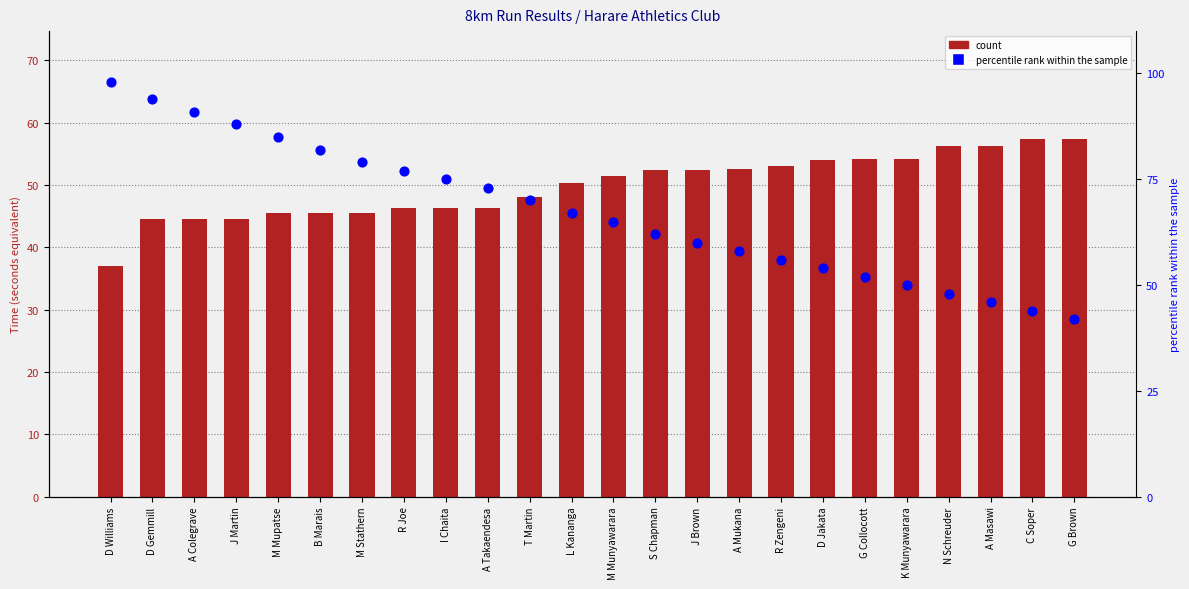

Which series has the widest spread of Y values?

percentile rank within the sample